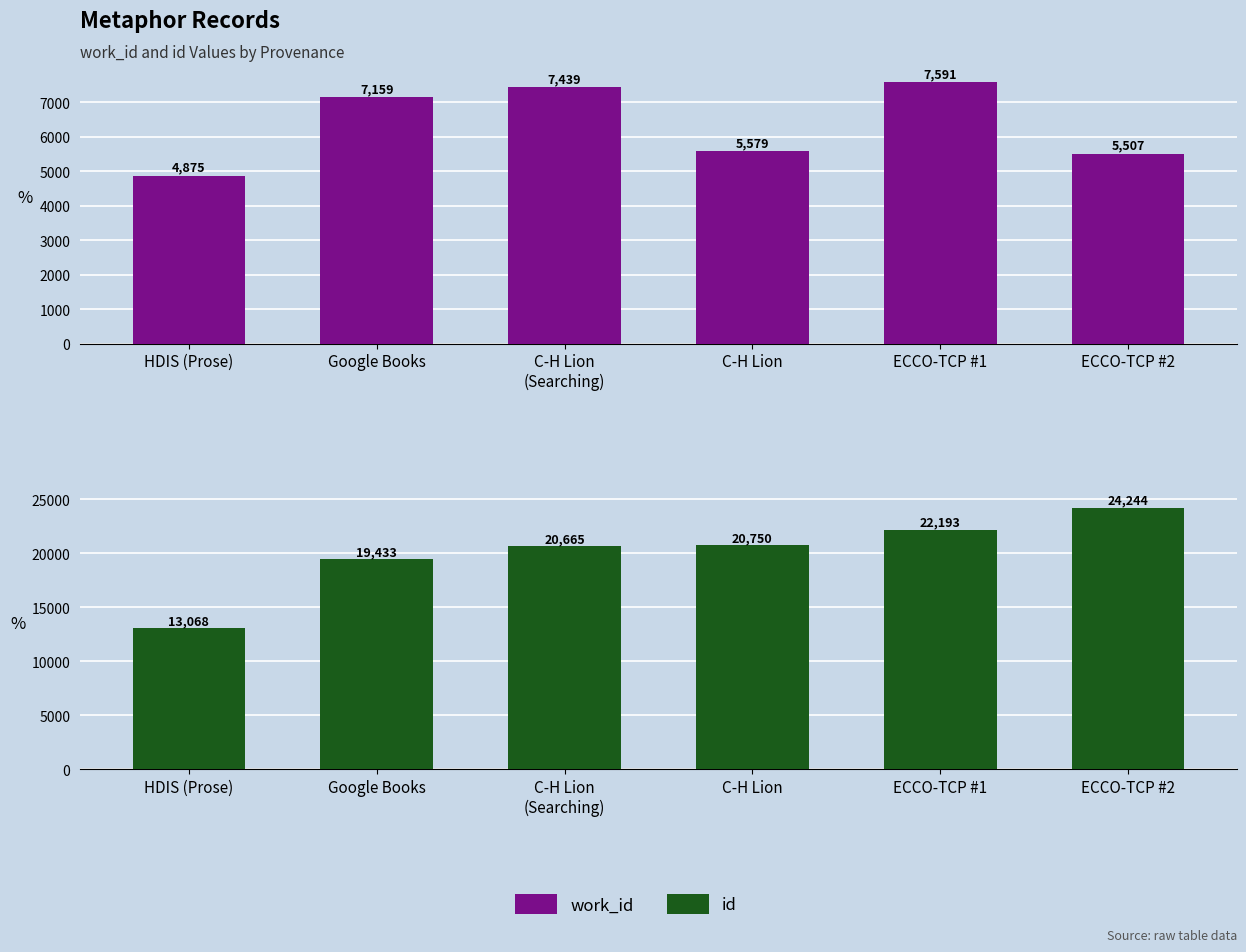

True or false: work_id has a value of 7289 at ECCO-TCP #2.

False